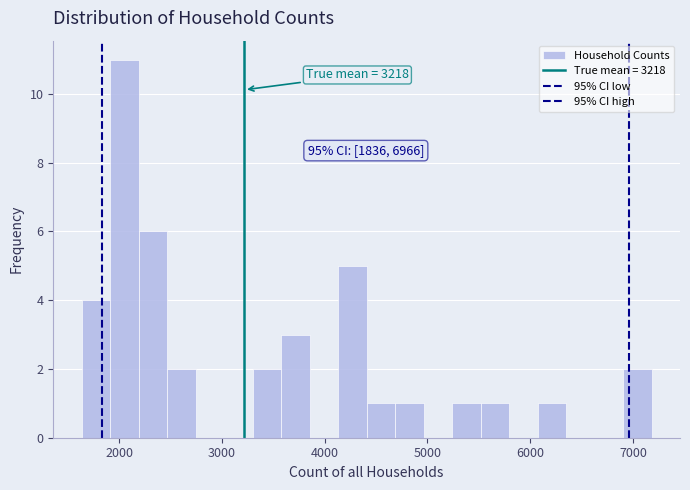

Read against the x-axis, roughly where is the centre of the tallest bar?

2100